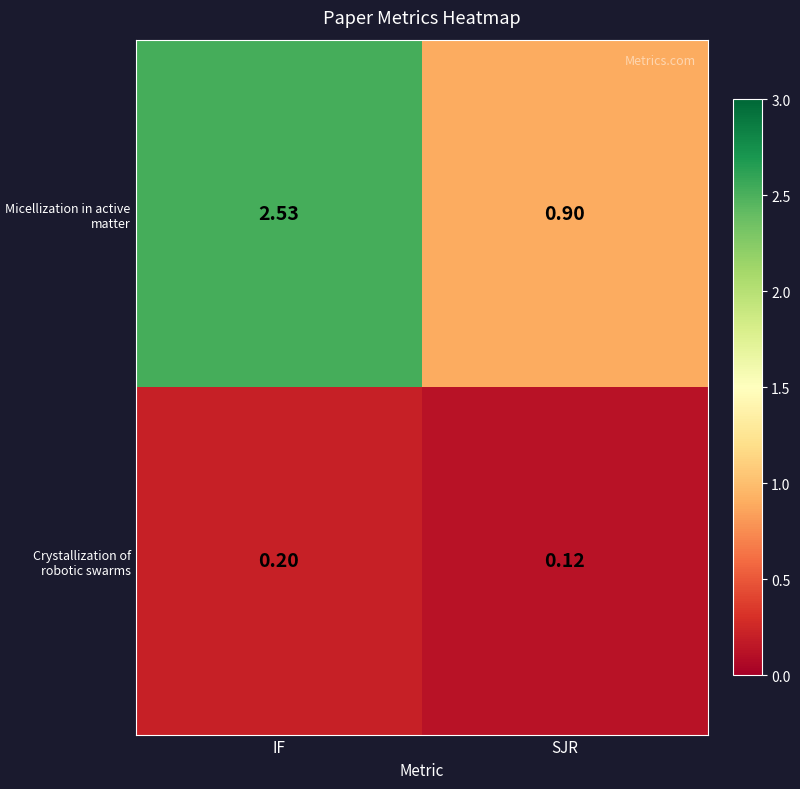

At which label is Crystallization of robotic swarms closest to 0?

SJR